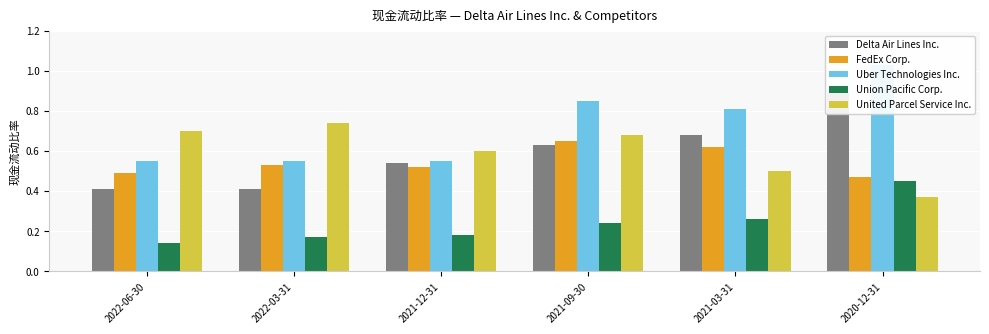

Which series has the largest total across all categories?

Uber Technologies Inc.